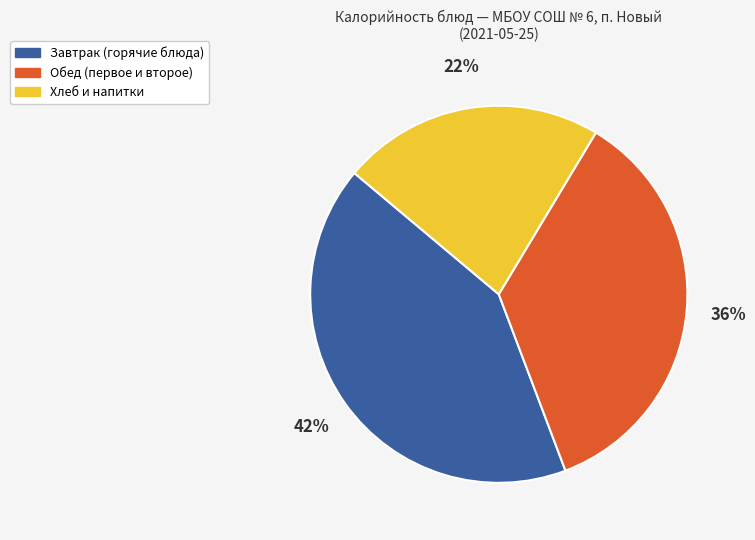

Does any single category account for the majority?

No